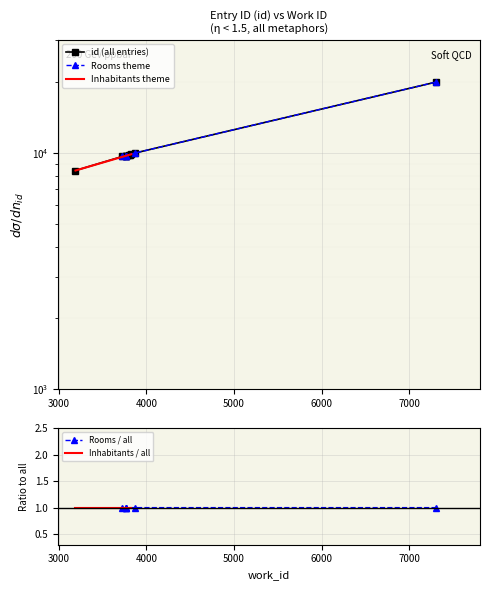

What is the value of the 10th point from the left?

19896